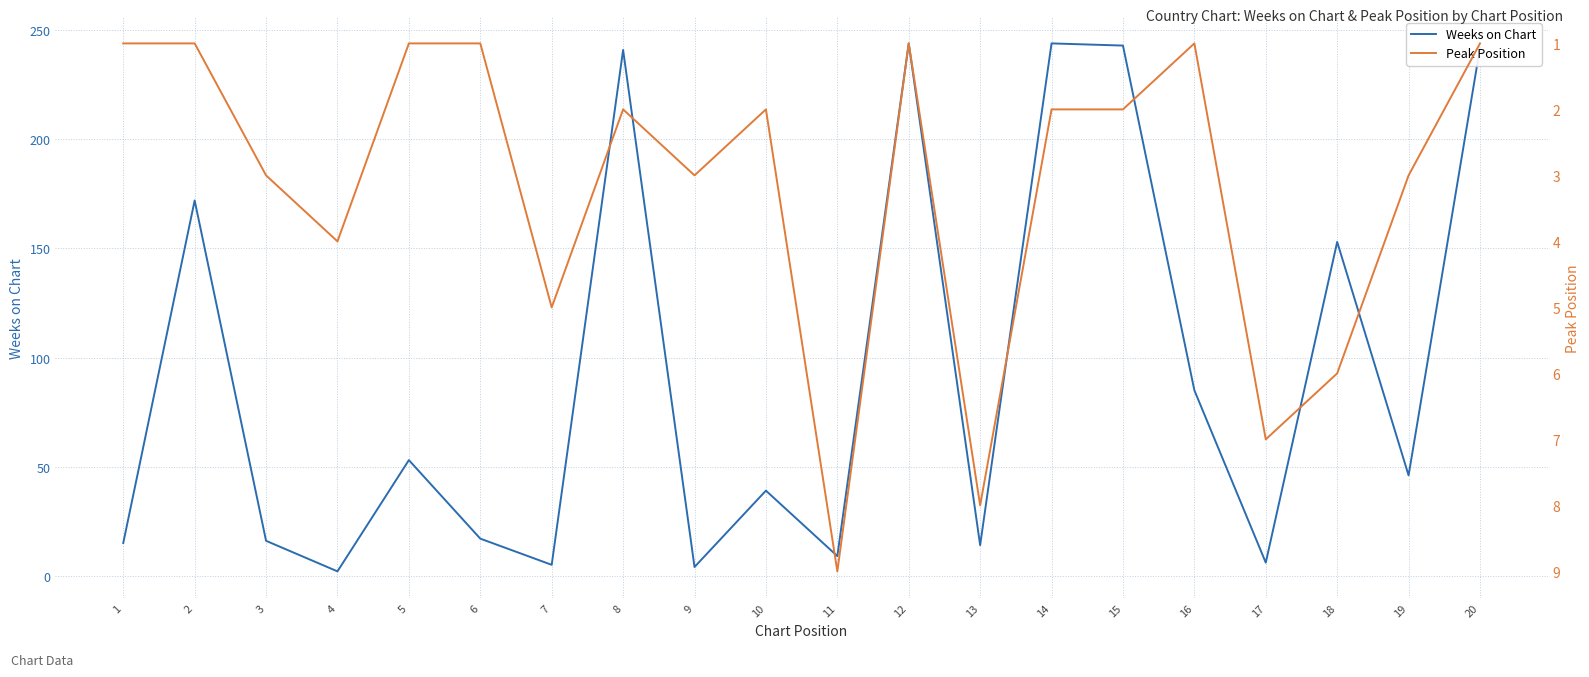

At 16, list the series in order from largest to smallest.

Weeks on Chart, Peak Position